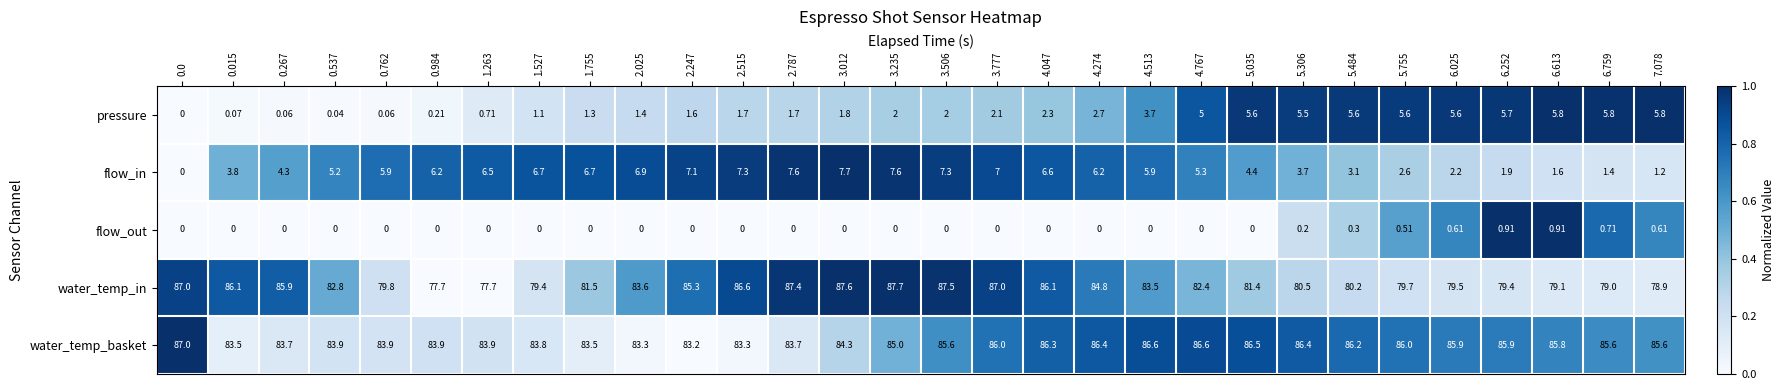

Which series has the largest range (max minus min)?

water_temp_in